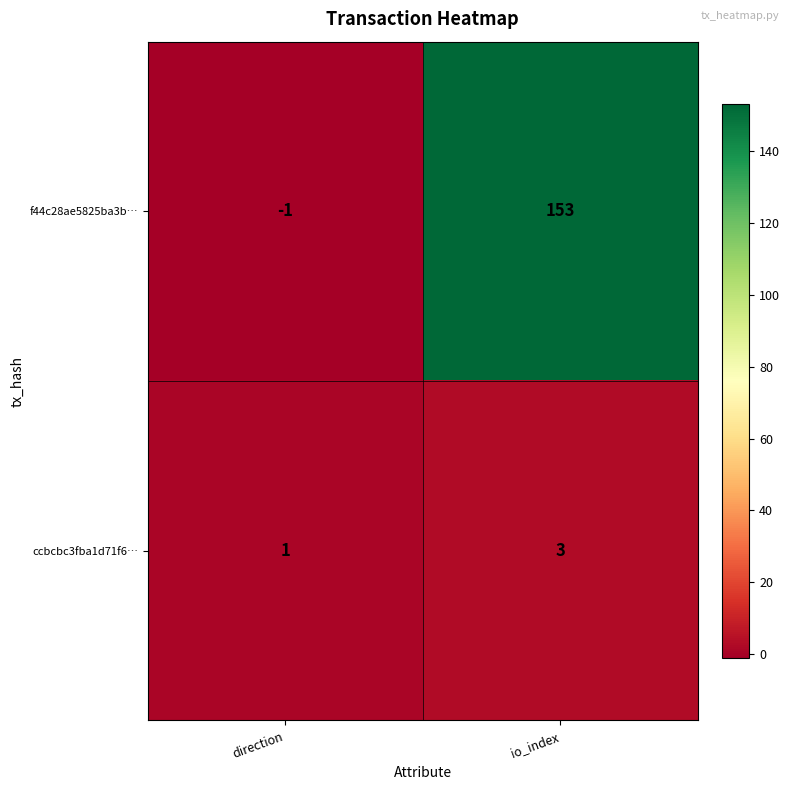

Which series has the widest spread of values?

f44c28ae5825ba3b…